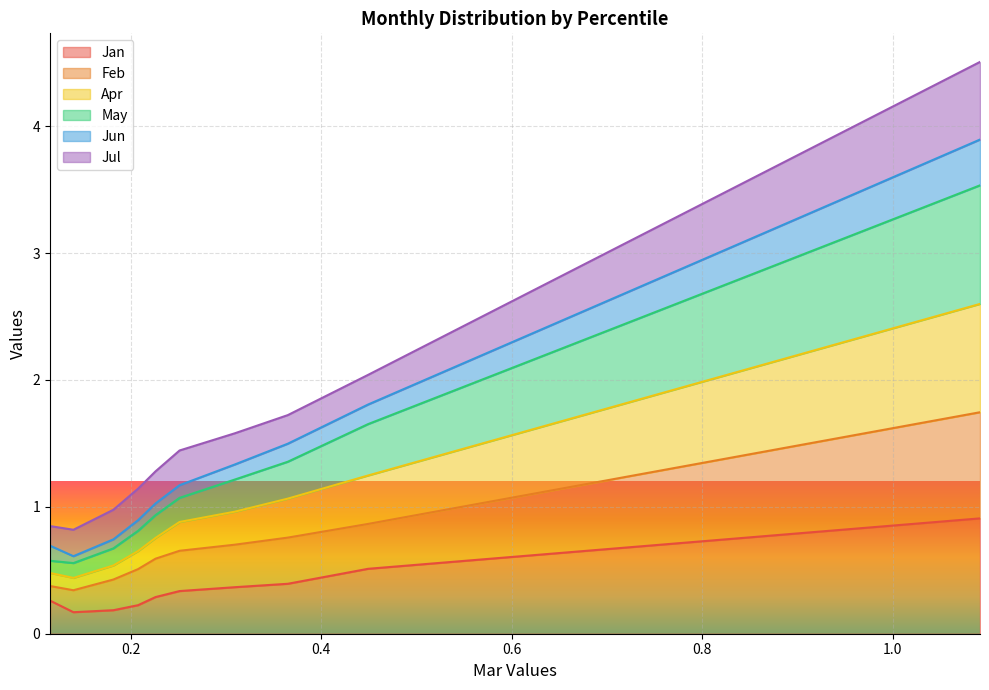

Is the value of Apr at pct85 greater than the value of Jan at pct95?

Yes